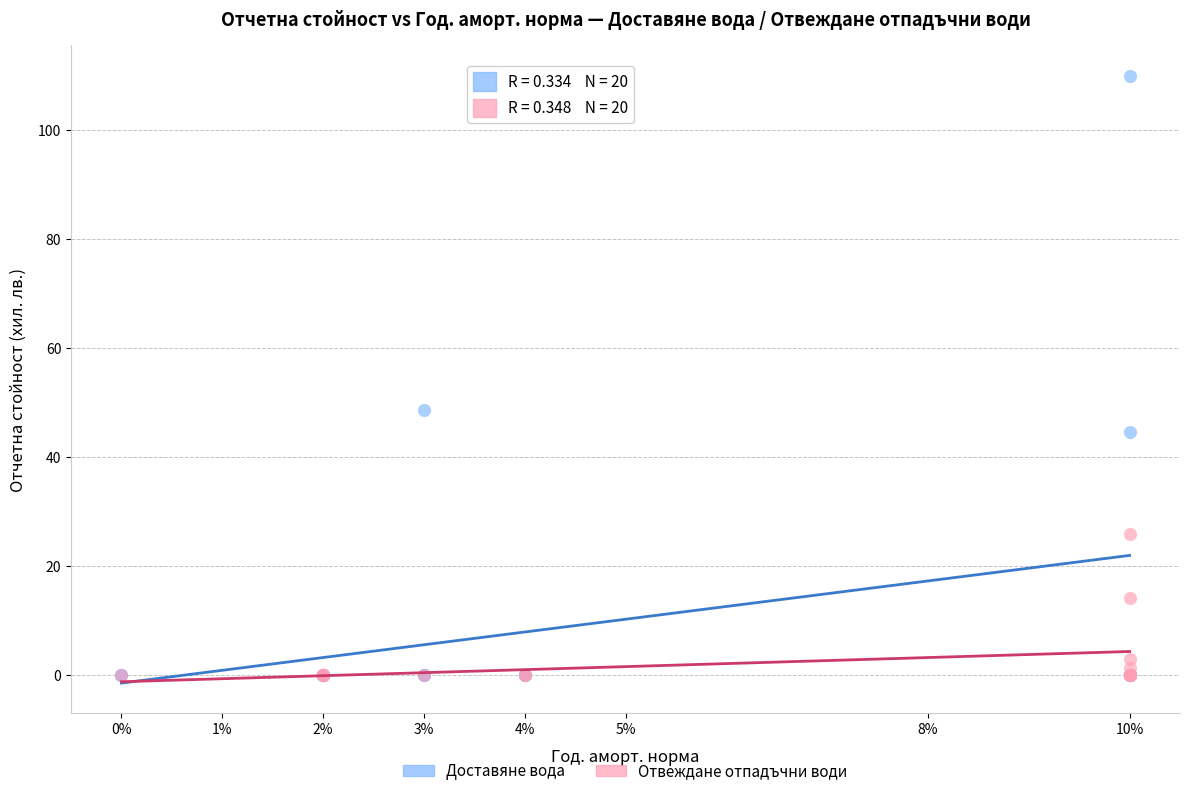

Which series has the widest spread of Y values?

Доставяне вода